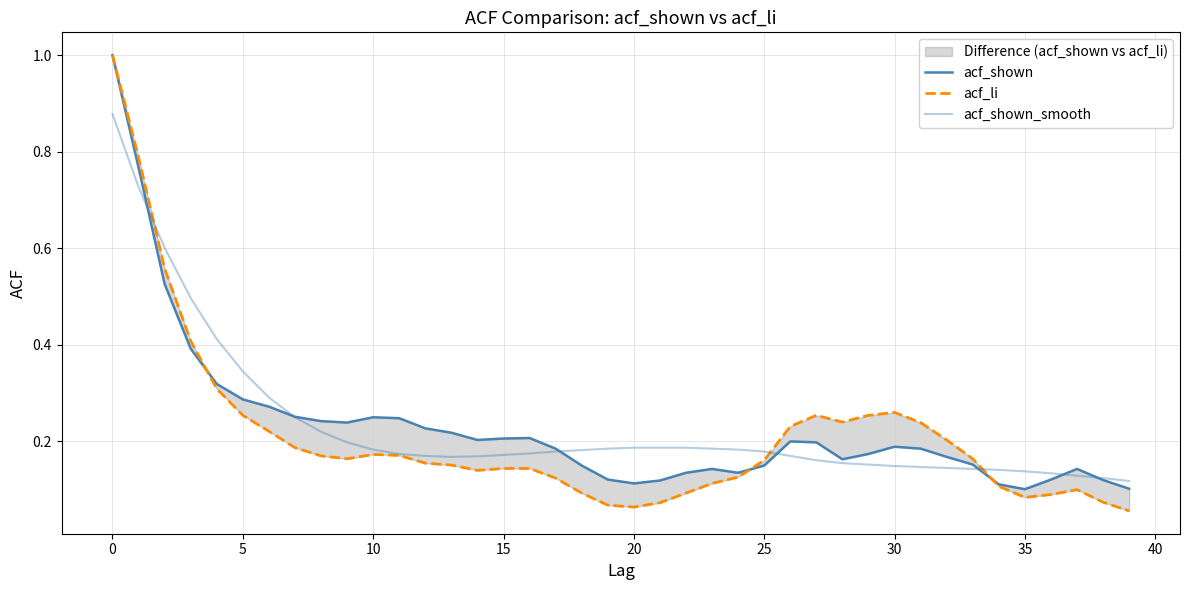

What is the difference between the highest and lowest values at 13?

0.1